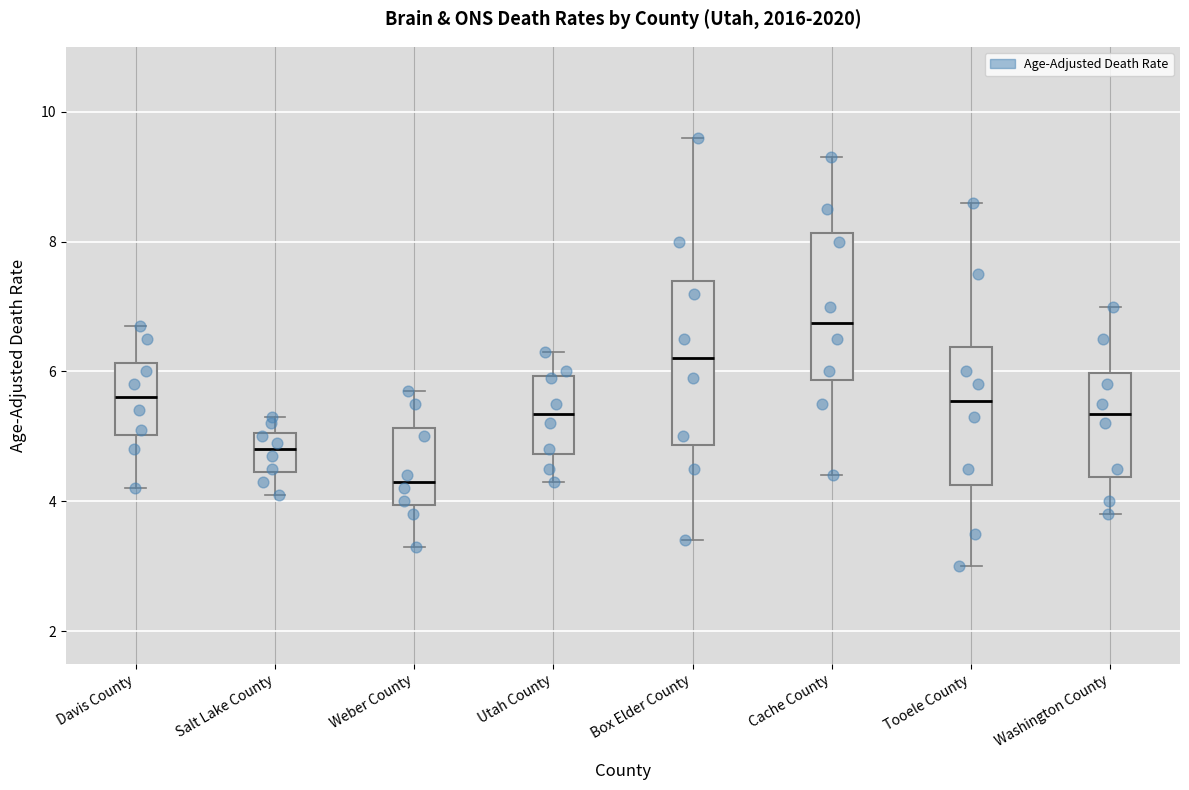

Which box's median line is the highest?

Cache County